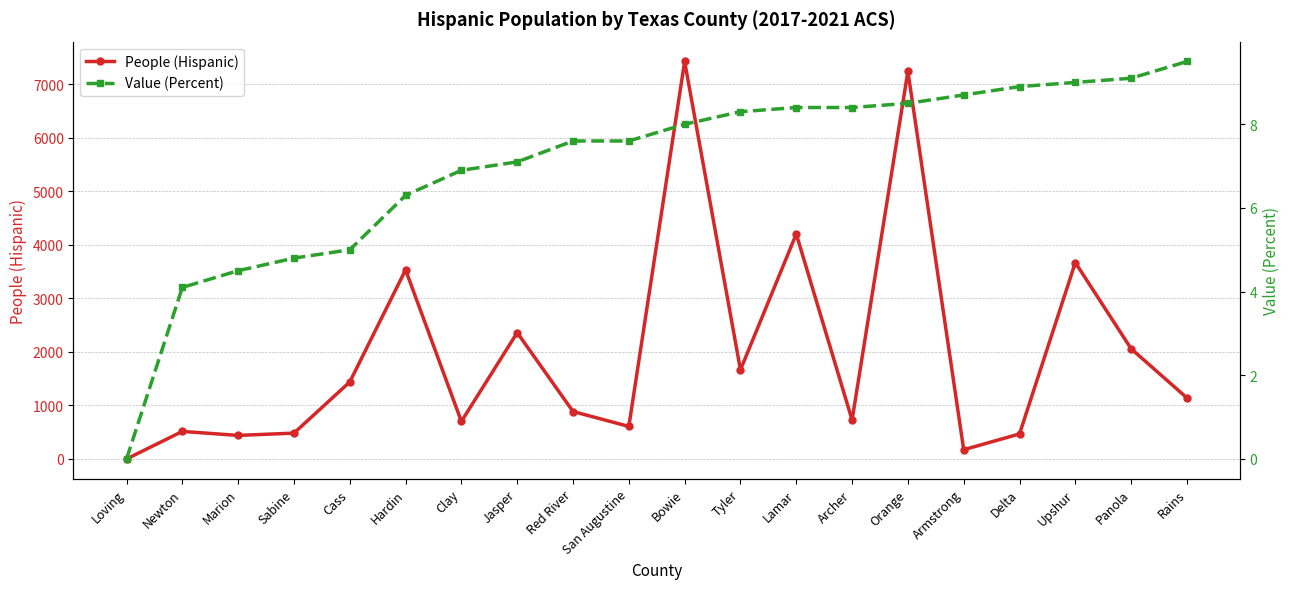

Reading left to right, extract all data points from this chart.

People (Hispanic): Loving=0.0	Newton=515.0	Marion=440.0	Sabine=483.0	Cass=1439.0	Hardin=3535.0	Clay=702.0	Jasper=2361.0	Red River=887.0	San Augustine=608.0	Bowie=7429.0	Tyler=1666.0	Lamar=4205.0	Archer=728.0	Orange=7245.0	Armstrong=173.0	Delta=468.0	Upshur=3671.0	Panola=2060.0	Rains=1141.0
Value (Percent): Loving=0.0	Newton=4.1	Marion=4.5	Sabine=4.8	Cass=5.0	Hardin=6.3	Clay=6.9	Jasper=7.1	Red River=7.6	San Augustine=7.6	Bowie=8.0	Tyler=8.3	Lamar=8.4	Archer=8.4	Orange=8.5	Armstrong=8.7	Delta=8.9	Upshur=9.0	Panola=9.1	Rains=9.5